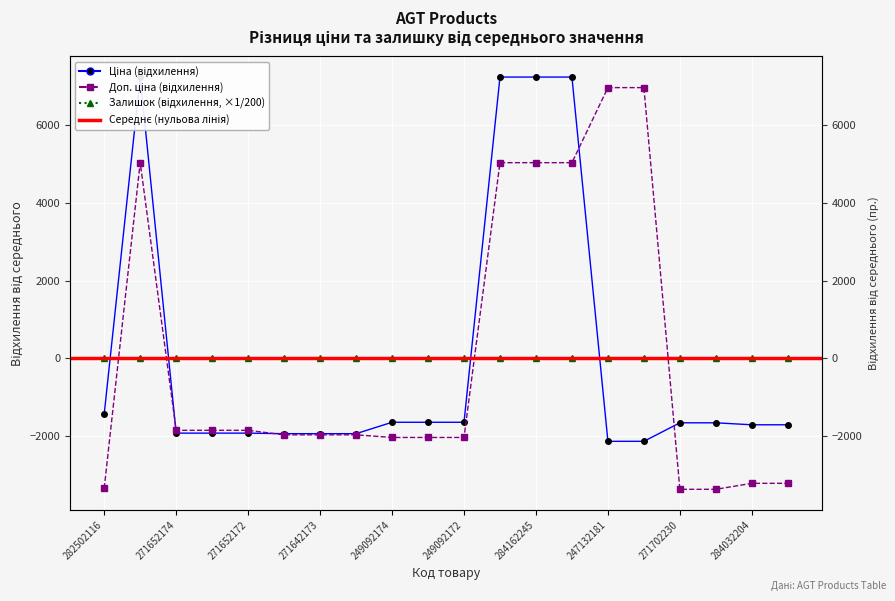

How many data points in Ціна are less than -1657?

12